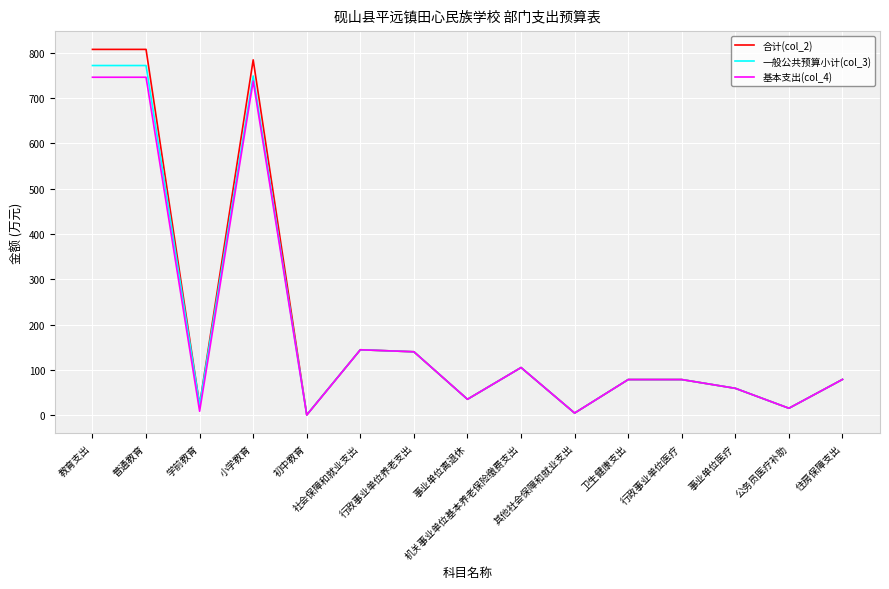

What is the highest value of the 基本支出(col_4) series?

746.4